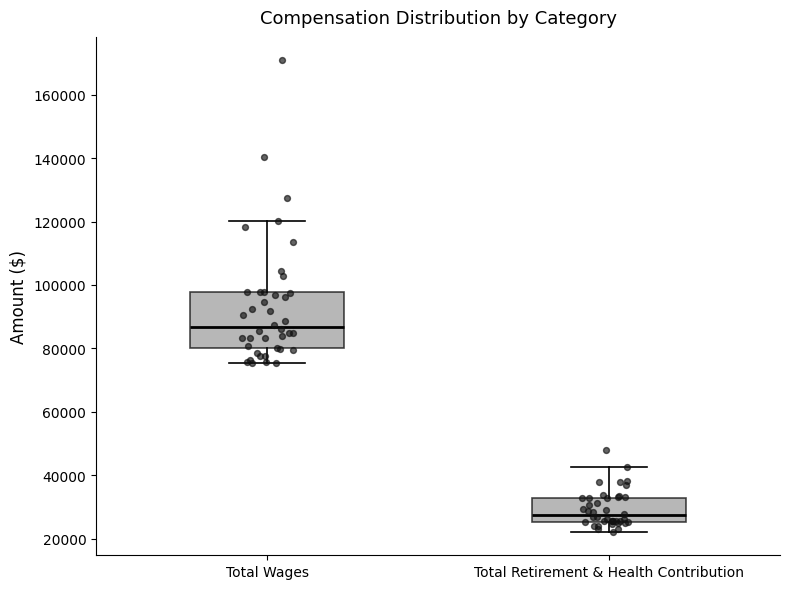

Comparing the boxes themselves (not the whiskers), which one is the tallest?

Total Wages